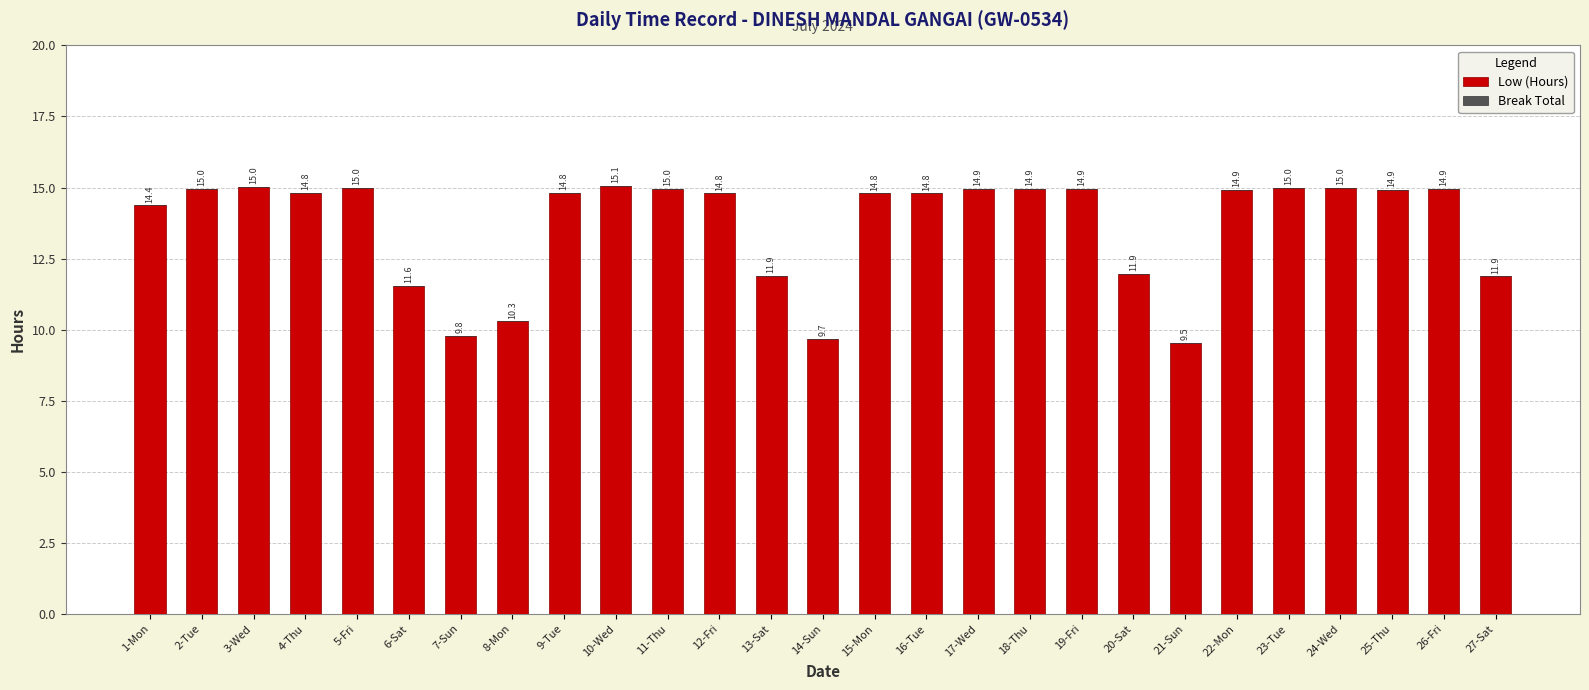

True or false: the data shows 9.5 at 21-Sun.

True